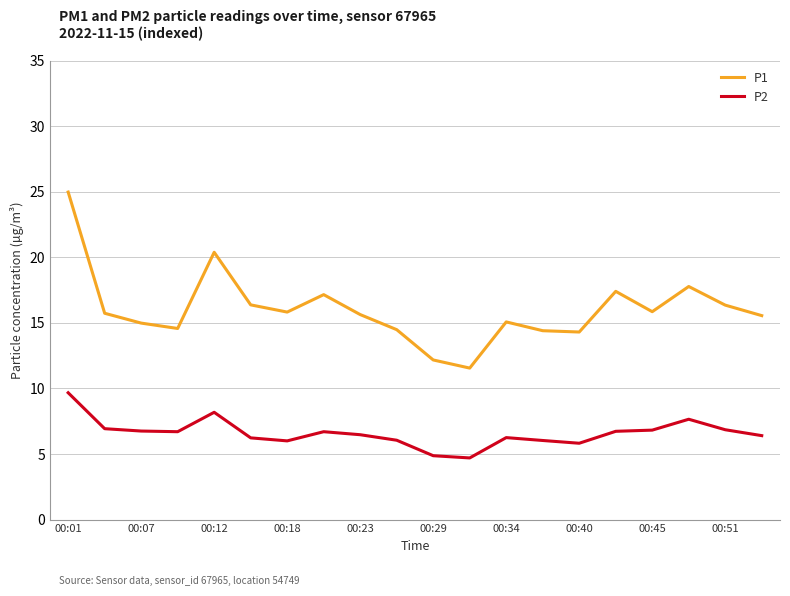

What is the highest value of the P2 series?

9.7